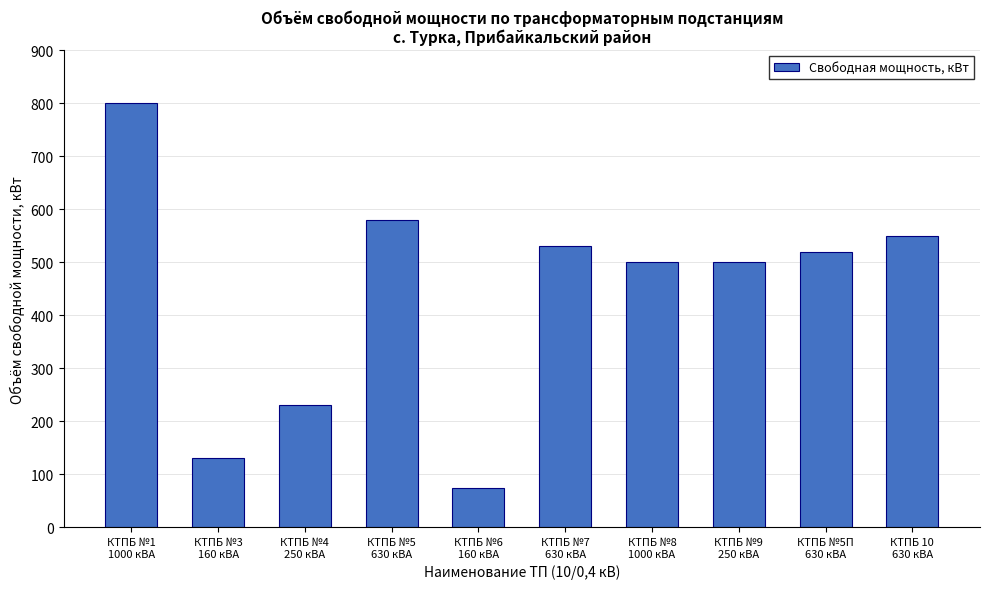

Reading left to right, list all the values displayed in this chart.

КТПБ №1
1000 кВА=800	КТПБ №3
160 кВА=130	КТПБ №4
250 кВА=230	КТПБ №5
630 кВА=580	КТПБ №6
160 кВА=75	КТПБ №7
630 кВА=530	КТПБ №8
1000 кВА=500	КТПБ №9
250 кВА=500	КТПБ №5П
630 кВА=520	КТПБ 10
630 кВА=550